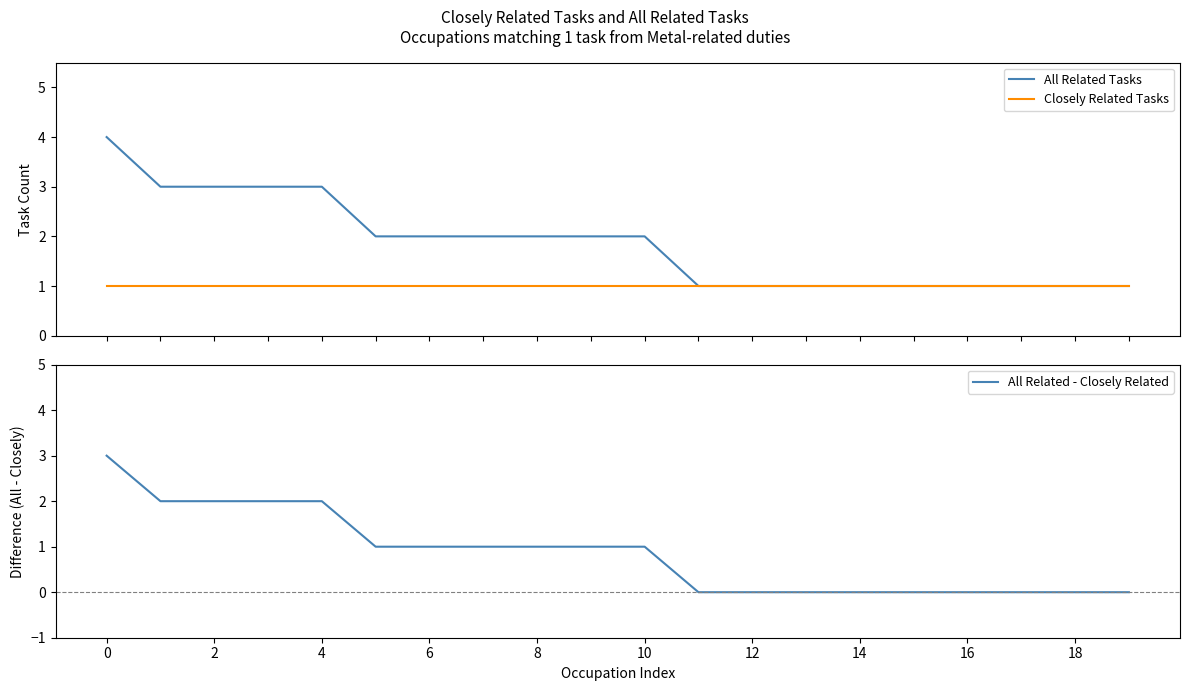

What is the difference between the second highest and minimum values in the All Related - Closely Related series?

2